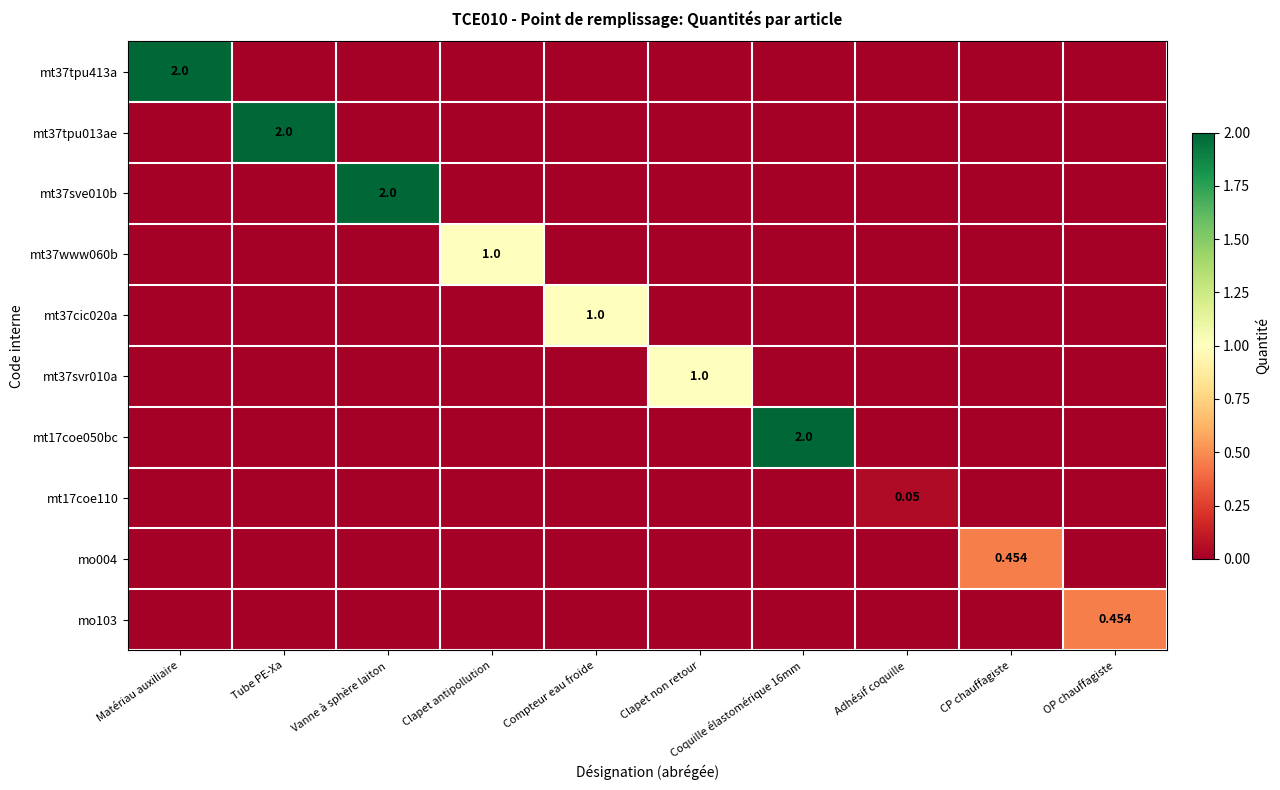

Which series has the widest spread of values?

mt37tpu413a